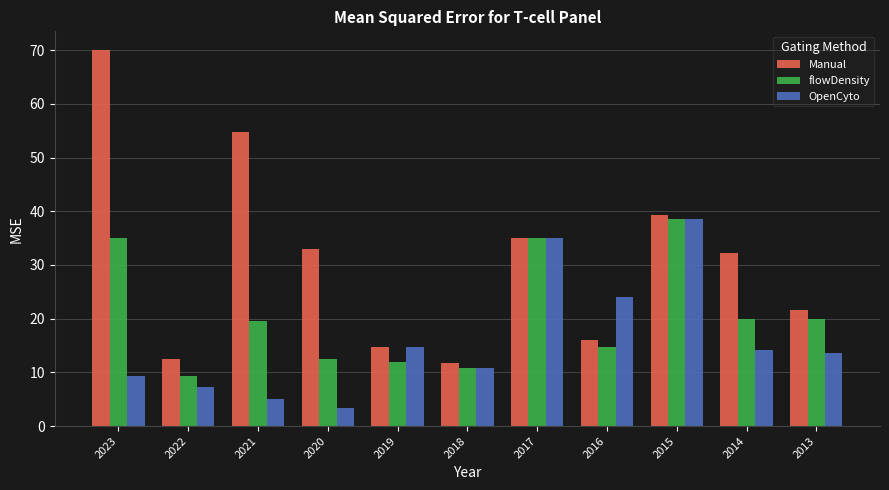

Rank the categories by Manual value from lowest to highest.

2018, 2022, 2019, 2016, 2013, 2014, 2020, 2017, 2015, 2021, 2023